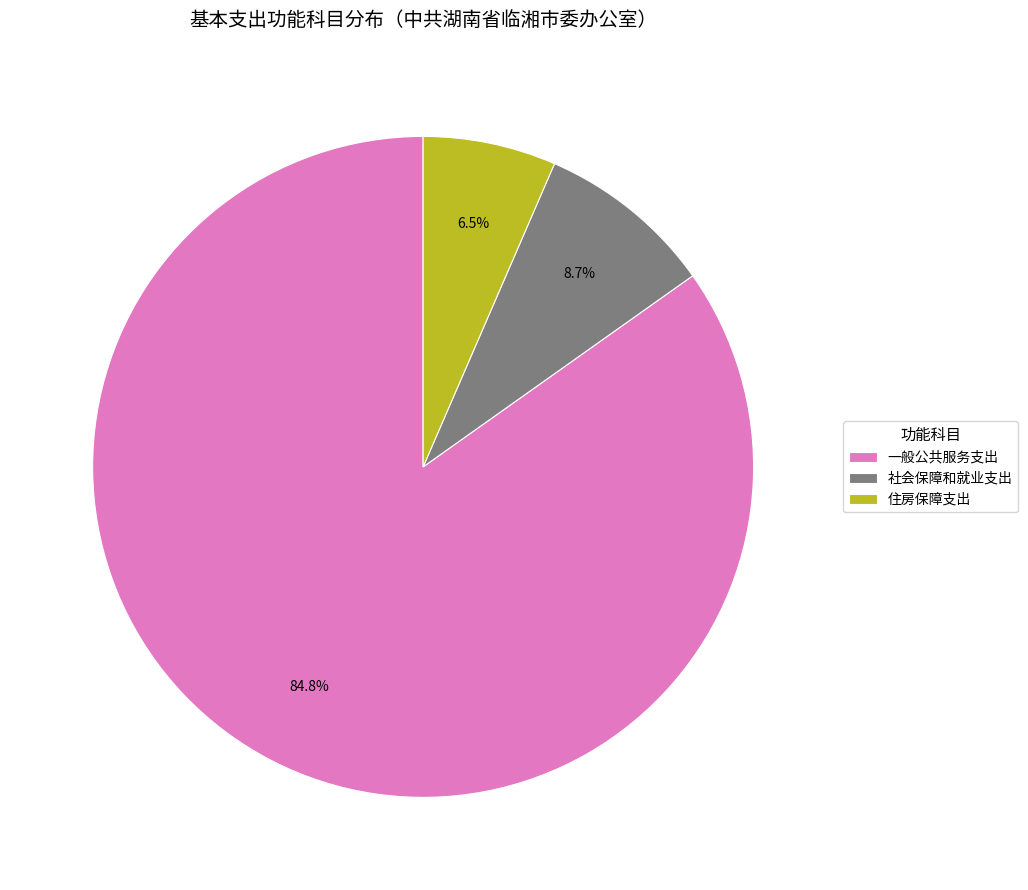

Is it true that 社会保障和就业支出 is 9% of the pie?

True